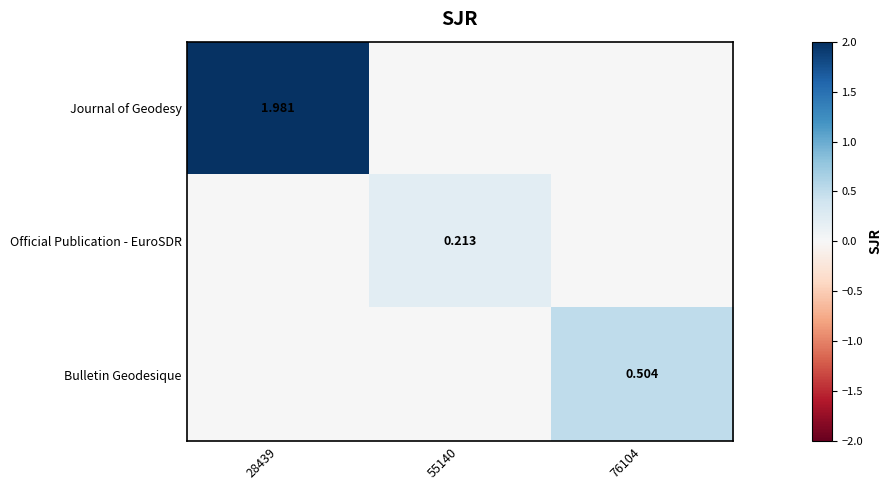

The value of Official Publication - EuroSDR at 28439 is 0.1. True or false?

False